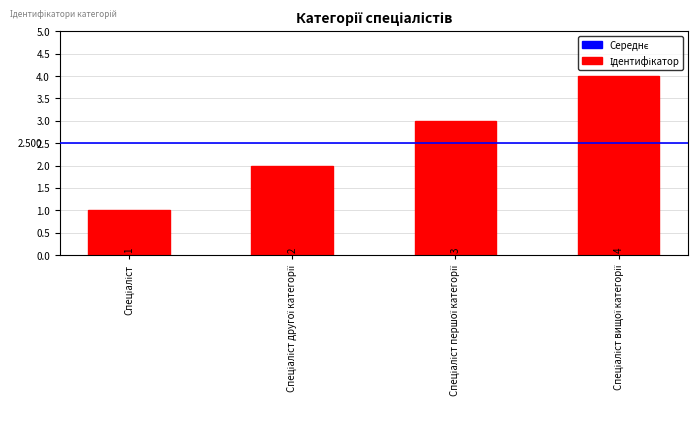

What is the value of the 3rd bar from the left?

3